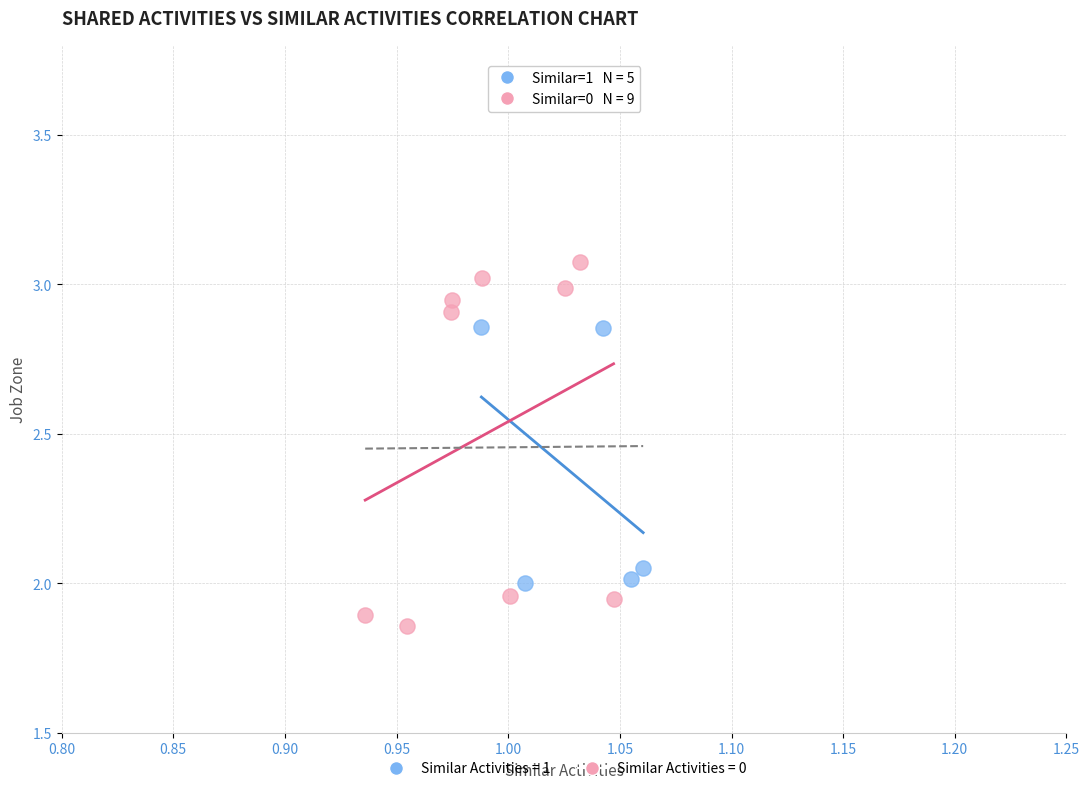

Which series contains the highest Y value?

Similar Activities = 0